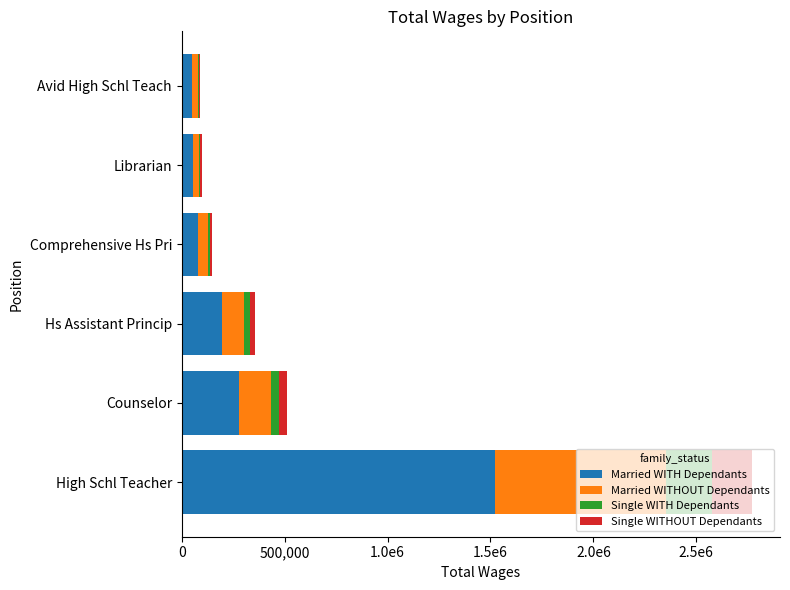

Reading right to left, extract all data points from this chart.

Married WITH Dependants: 49962.0	53518.3	81672.8	196489.7	280810.8	1522324.1
Married WITHOUT Dependants: 27252.0	29191.8	44548.8	107176.2	153169.5	830358.6
Single WITH Dependants: 7267.2	7784.5	11879.7	28580.3	40845.2	221429.0
Single WITHOUT Dependants: 6358.8	6811.4	10394.7	25007.8	35739.5	193750.3